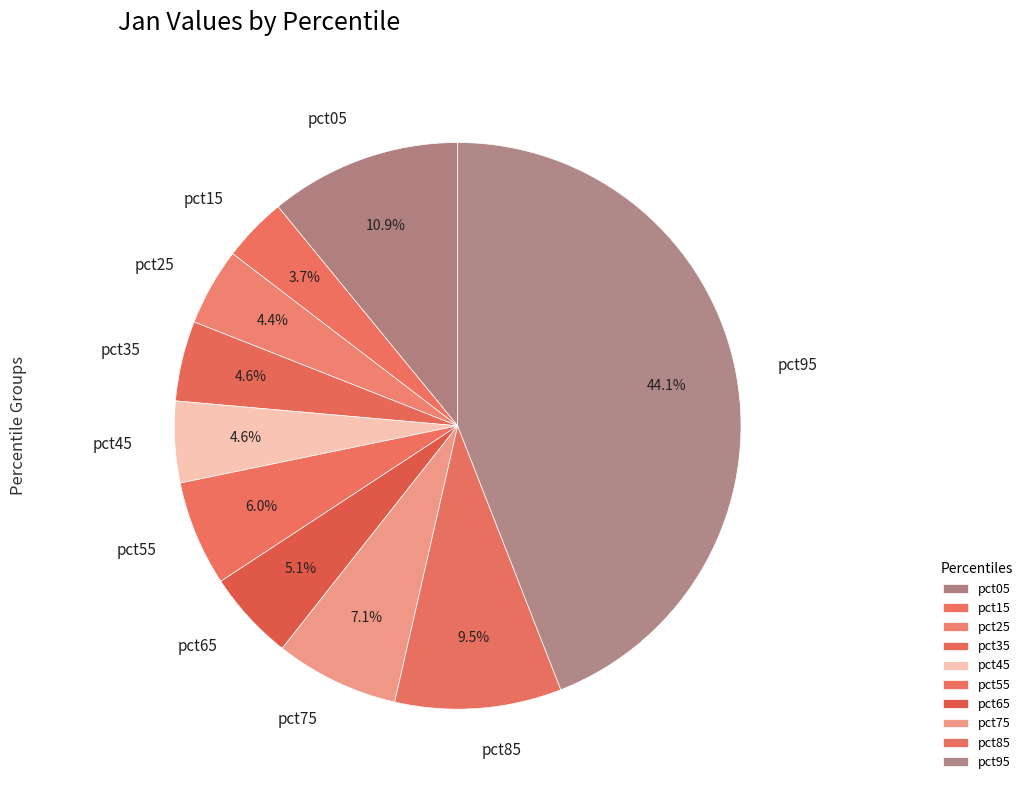

Which has a higher value, pct55 or pct15?

pct55